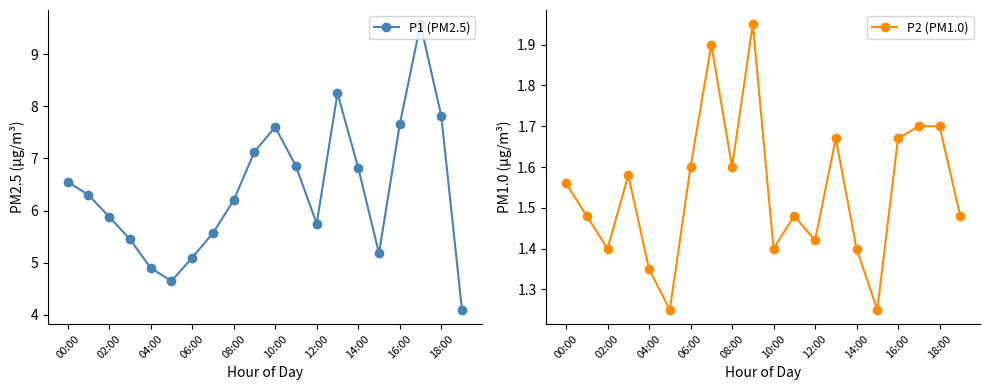

How many categories are shown in the chart?

20